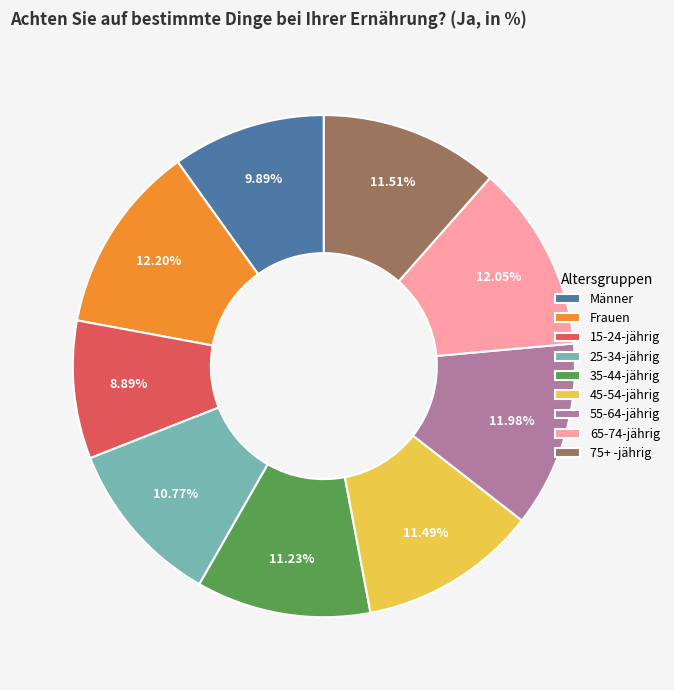

Combined, what portion of the pie is 45-54-jährig and 55-64-jährig?

23.5%